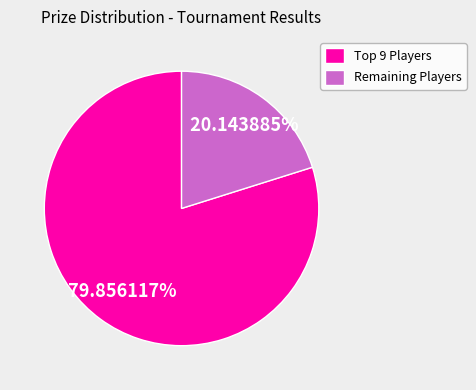

What is the smallest slice in the pie chart?

Remaining Players